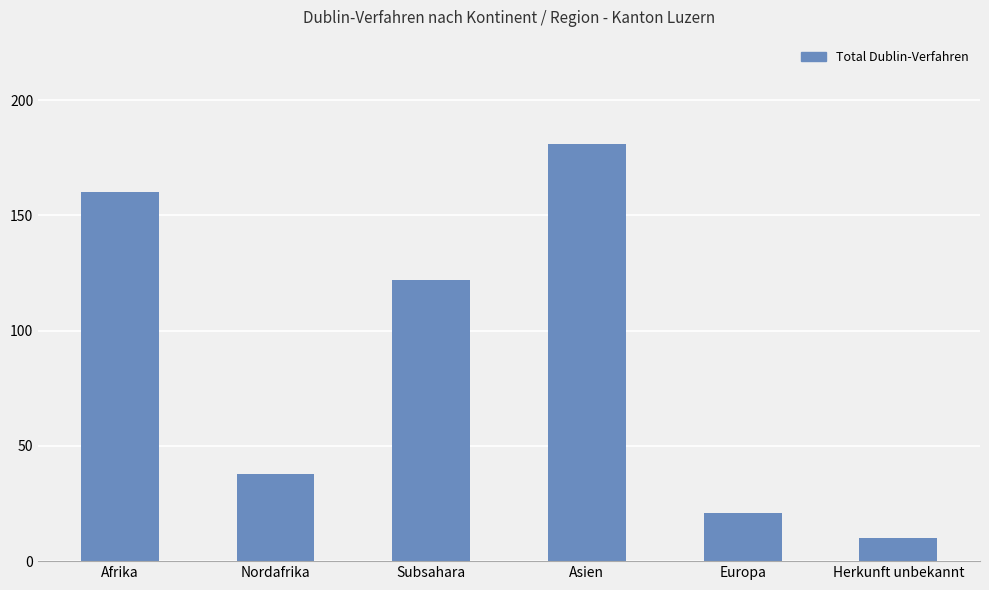

How many data points are less than 122?

3